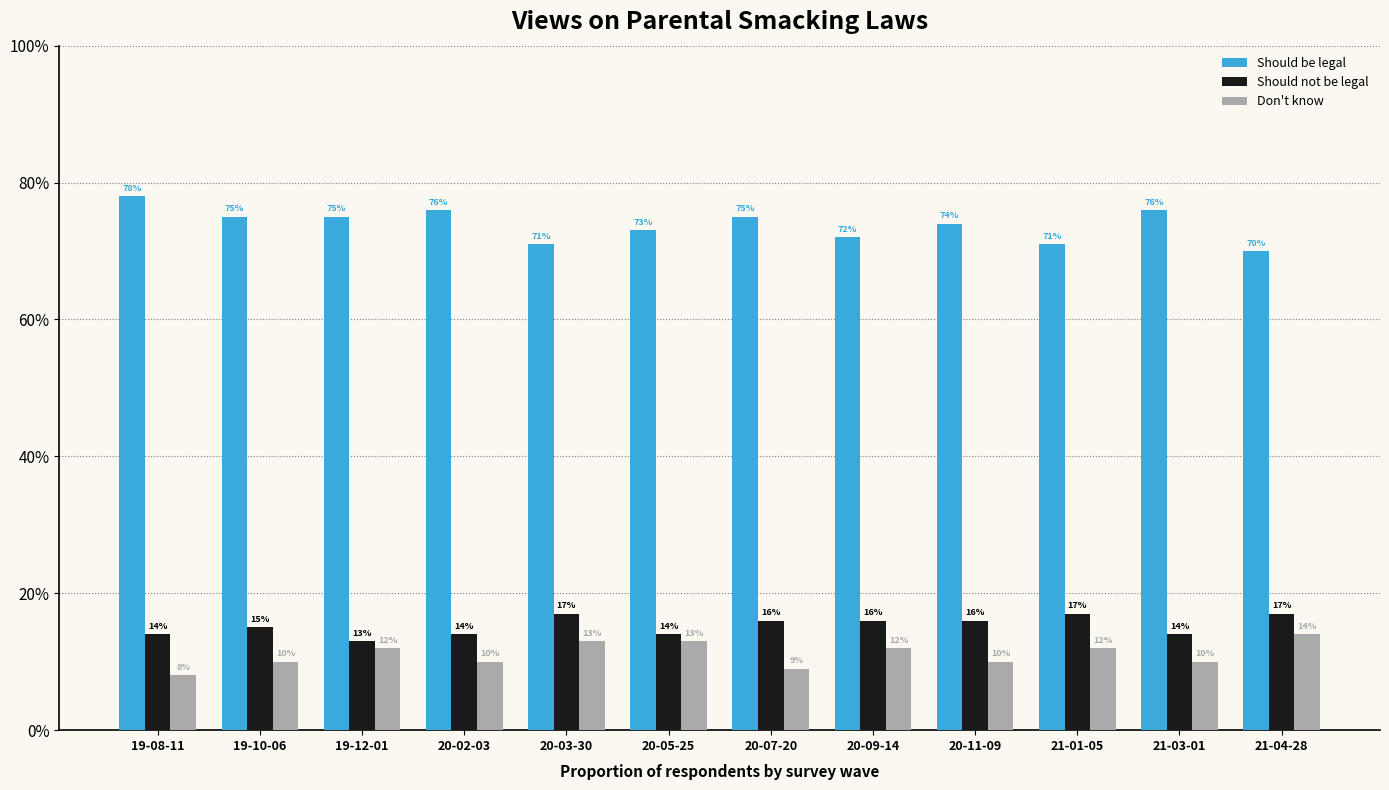

What position from the left is 19-12-01?

3